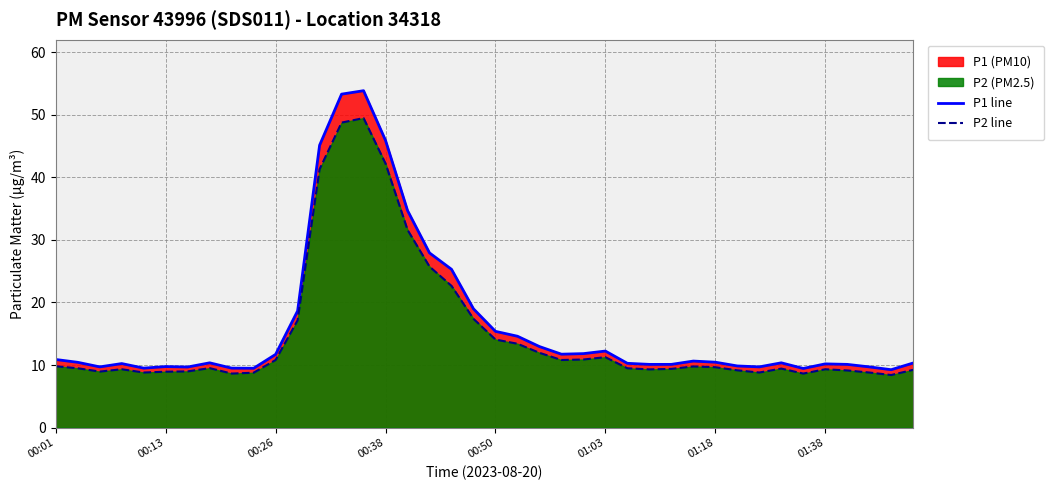

Rank the series by their maximum value, from highest to lowest.

P1 line, P2 line